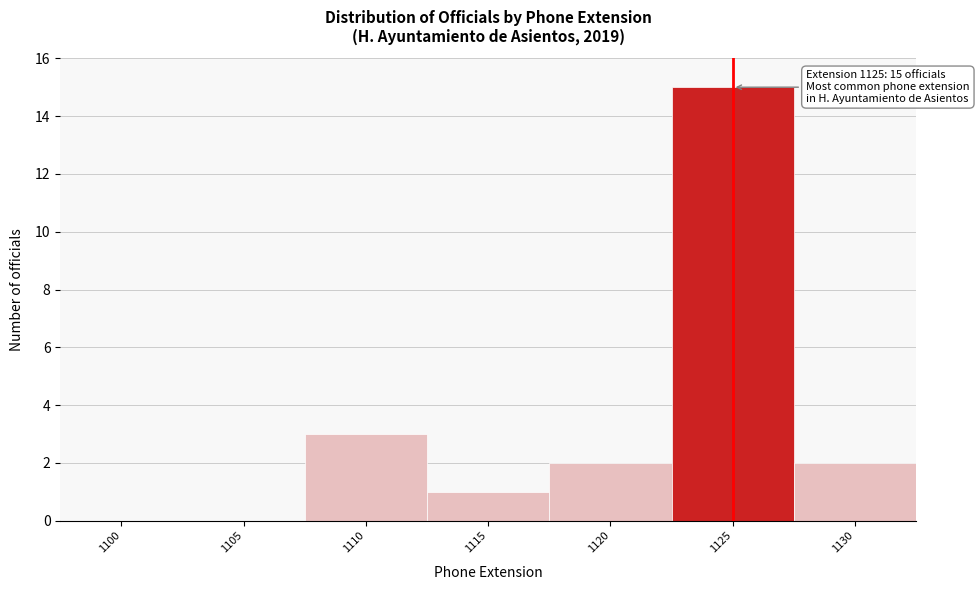

Reading left to right, list all the values displayed in this chart.

1100=0	1105=0	1110=3	1115=1	1120=2	1125=15	1130=2